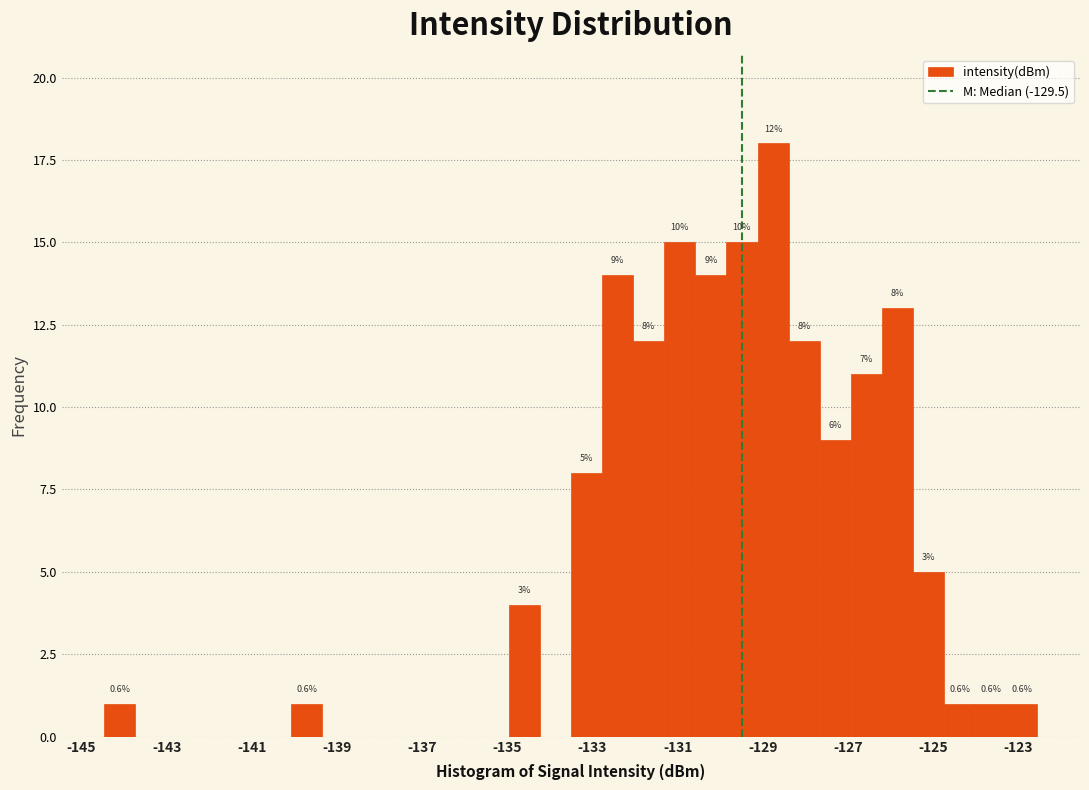

Around what value on the x-axis is the tallest bar? Give the approximate position of its centre, as read against the axis.

-128.8